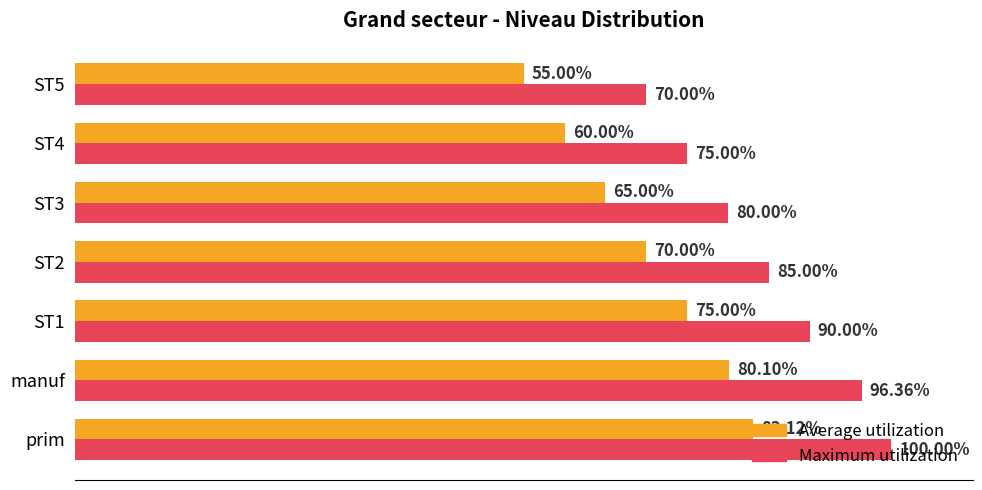

At which category is the sum across all series the highest?

prim